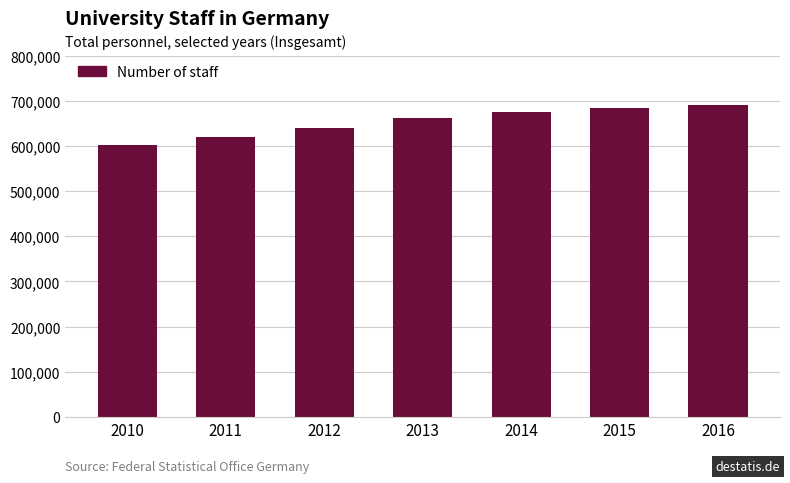

What is the change in value from 2010 to 2012?

+38339